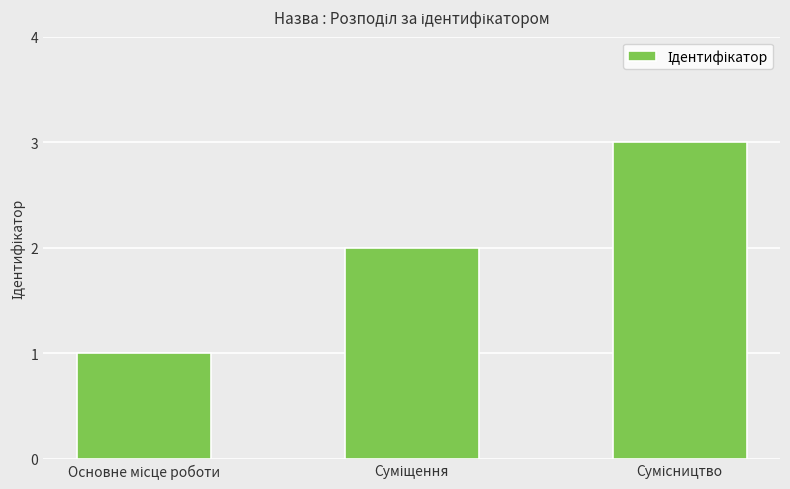

What is the sum of all values?

6